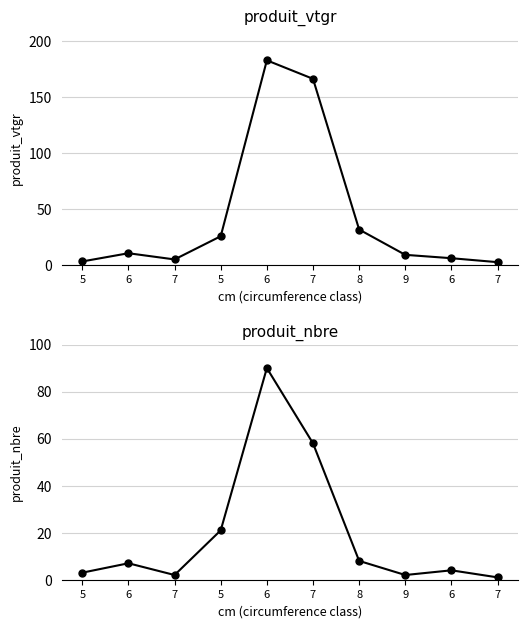

Does the chart have visible grid lines?

Yes